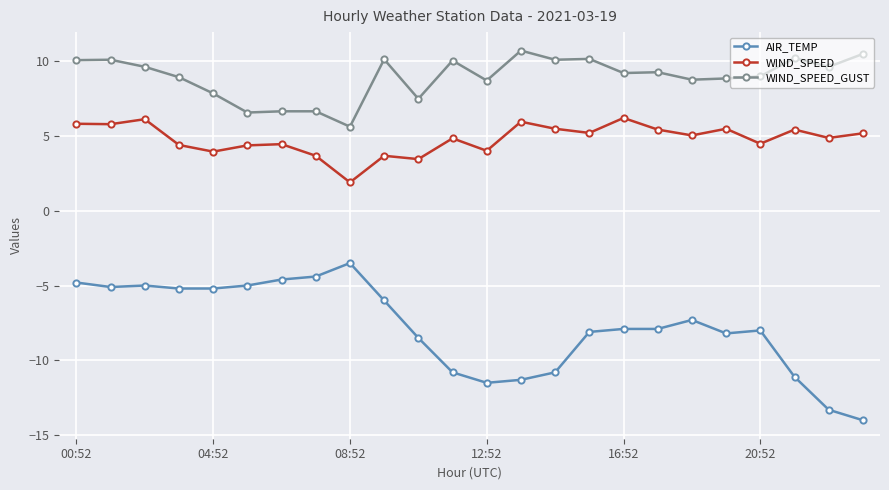

What is the value of the WIND_SPEED point at the 5th from the left?

3.9